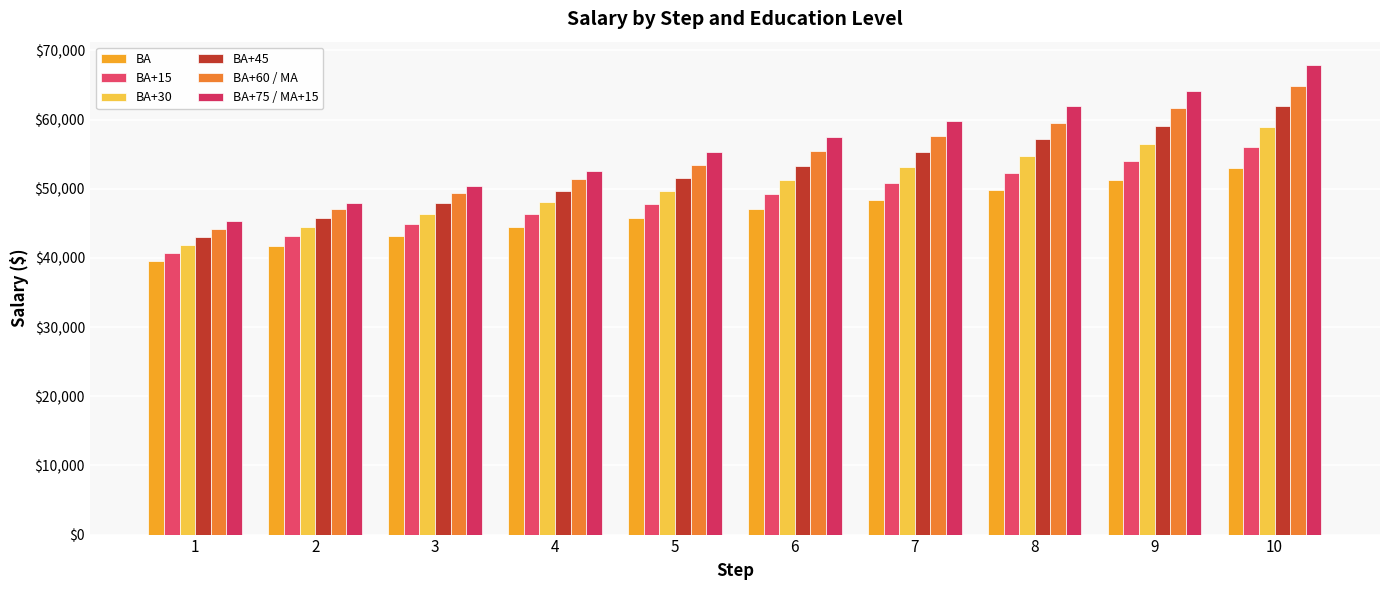

Reading right to left, extract all data points from this chart.

BA: 52982	51311	49812	48405	47097	45813	44521	43236	41755	39557
BA+15: 56040	53983	52341	50873	49260	47799	46333	44867	43201	40783
BA+30: 58976	56539	54755	53109	51315	49676	48033	46387	44490	41909
BA+45: 61909	59088	57163	55343	53366	51550	49734	47916	45818	43038
BA+60 / MA: 64843	61645	59578	57577	55417	53425	51434	49438	47141	44164
BA+75 / MA+15: 67882	64197	61985	59811	57473	55301	52622	50476	48007	45295